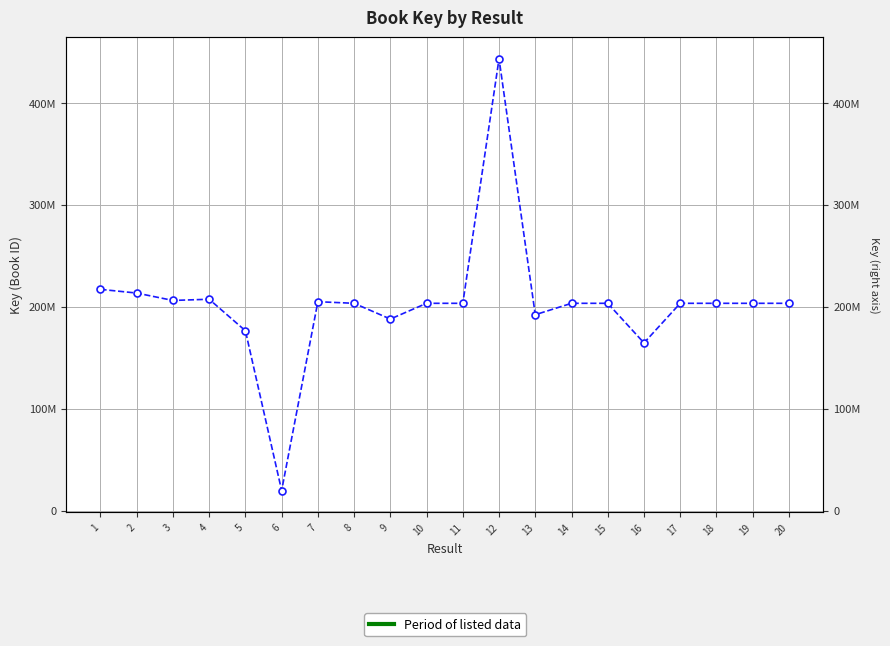

How many interior local valleys (lower than both neighbors) does the data have?

6